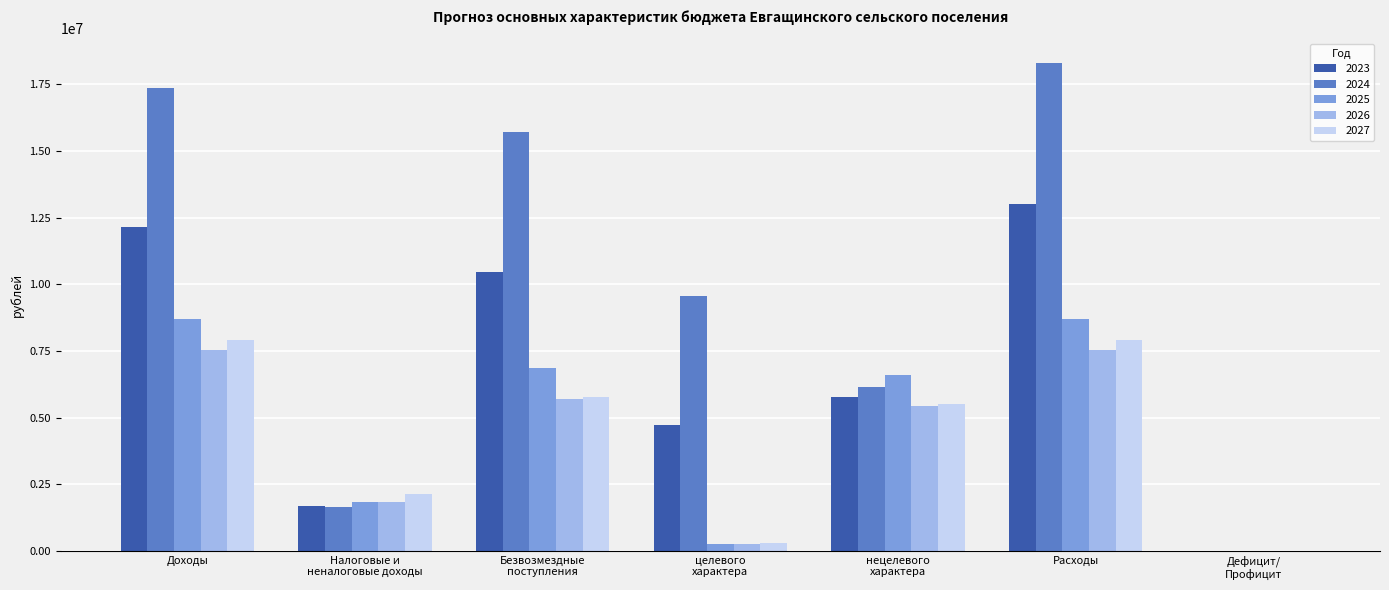

The value of 2023 at Расходы is 18120184.0. True or false?

False